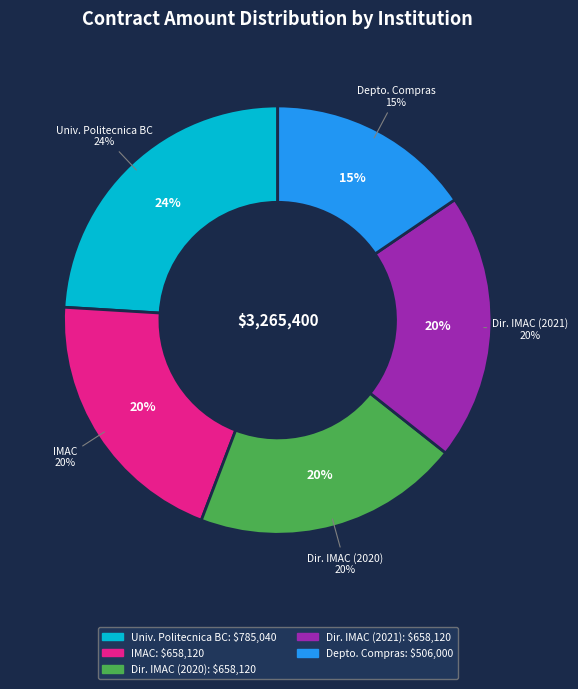

What is the change in value from Universidad Politecnica de Baja California to Direccion del Instituto Municipal de Arte (2021)?

-126920